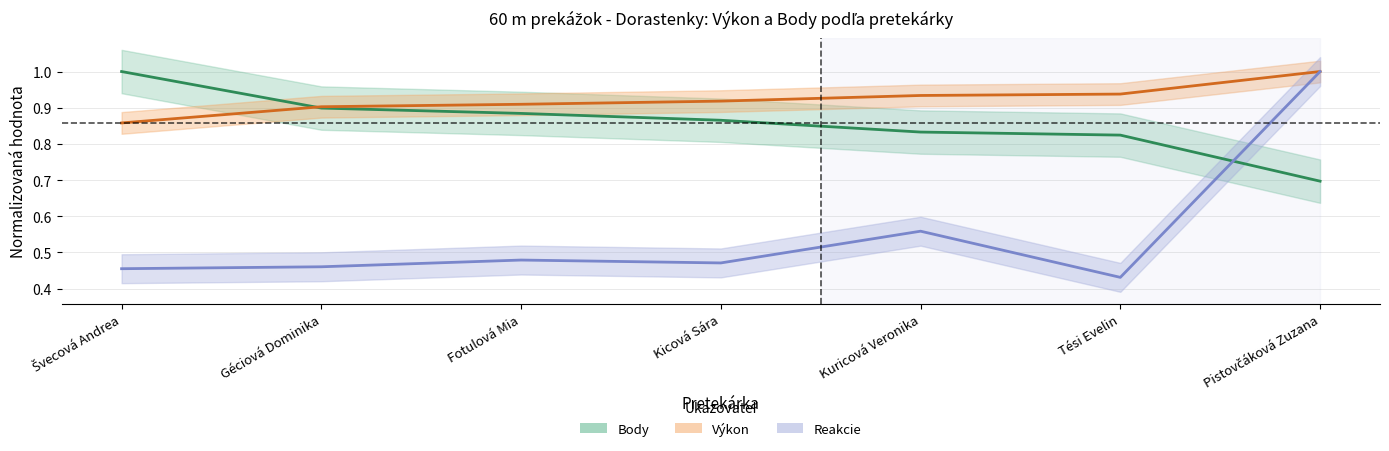

Is this an area chart (filled region under the line)?

No